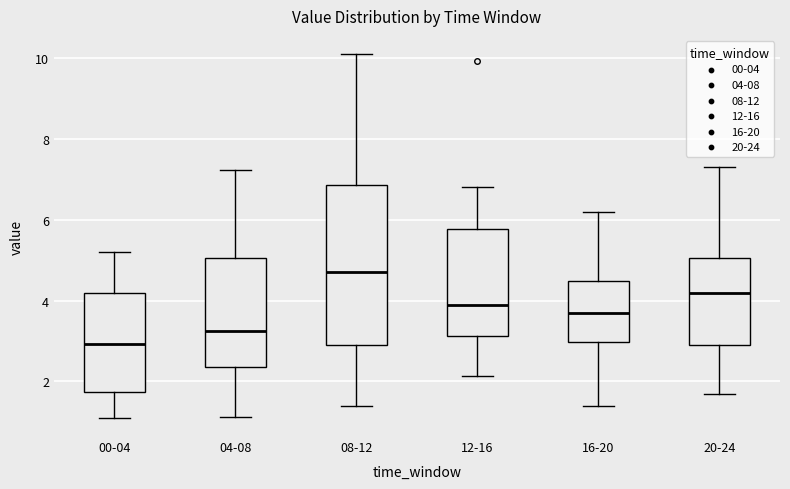

Reading left to right, transcribe this box plot: for each box, give where its median line is, the range the box spans, and where its two whiskers end, as read against the y-axis. The values are not printed on the chart, so give them approximately, as read against the axis.

00-04: median 3.0, box 1.8 to 4.2, whiskers 1.2 to 5.2
04-08: median 3.2, box 2.4 to 5.0, whiskers 1.2 to 7.2
08-12: median 4.8, box 2.8 to 6.8, whiskers 1.4 to 10.2
12-16: median 4.0, box 3.2 to 5.8, whiskers 2.2 to 6.8
16-20: median 3.8, box 3.0 to 4.4, whiskers 1.4 to 6.2
20-24: median 4.2, box 3.0 to 5.0, whiskers 1.8 to 7.4